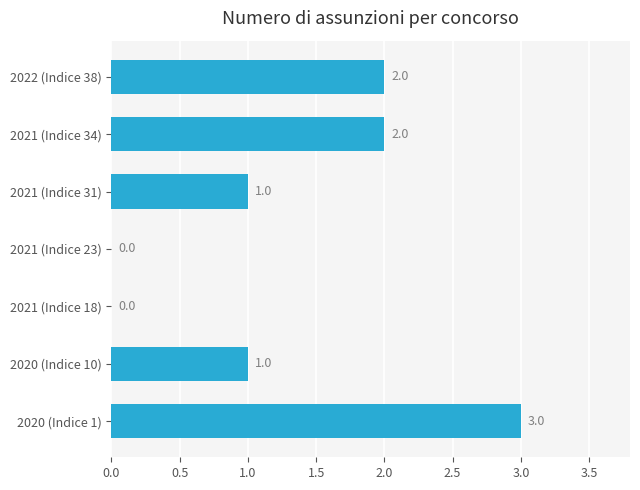

What is the maximum value shown in the chart?

3